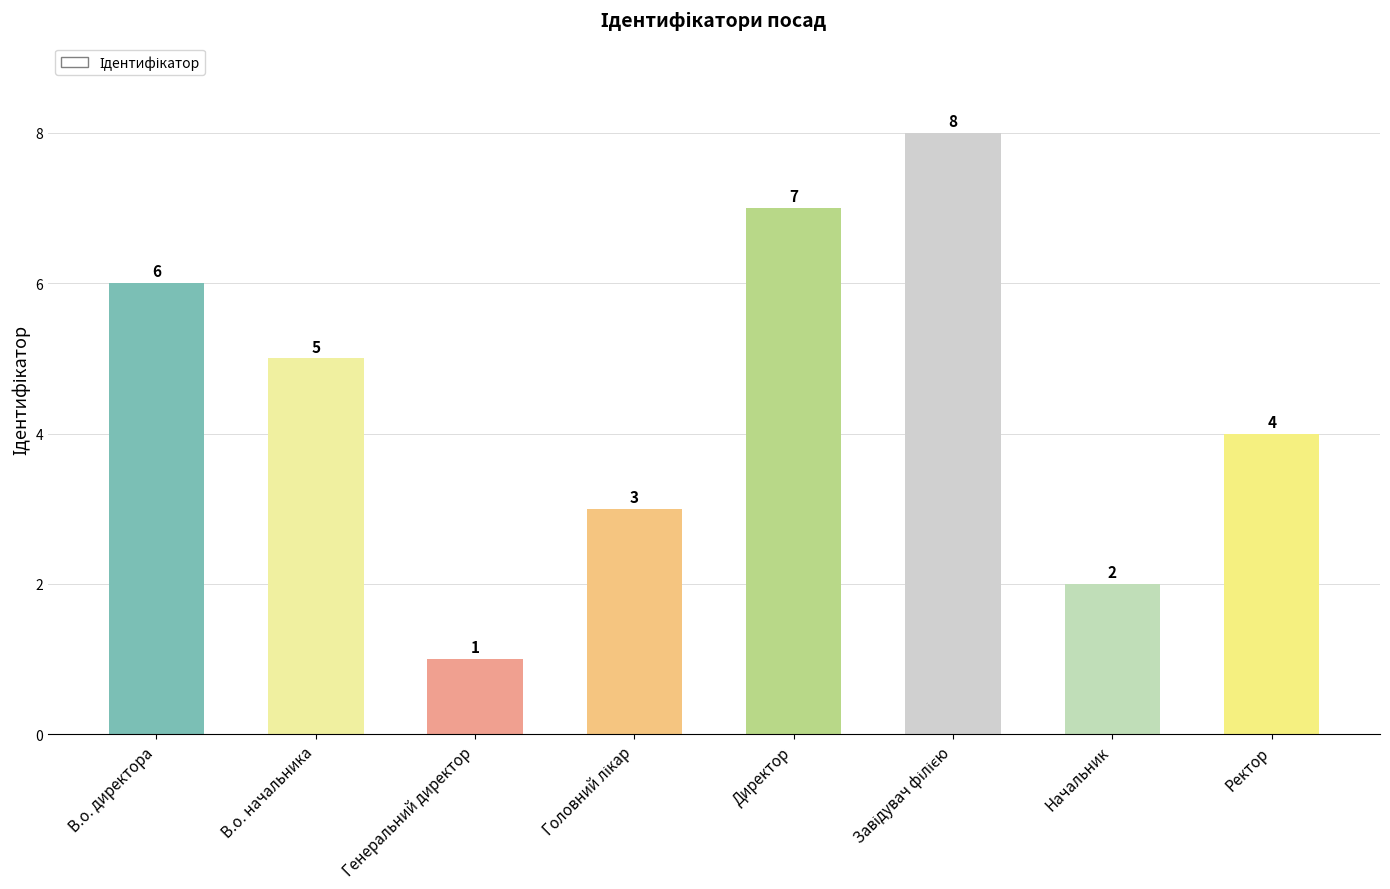

What is the difference between the second highest and minimum values?

6